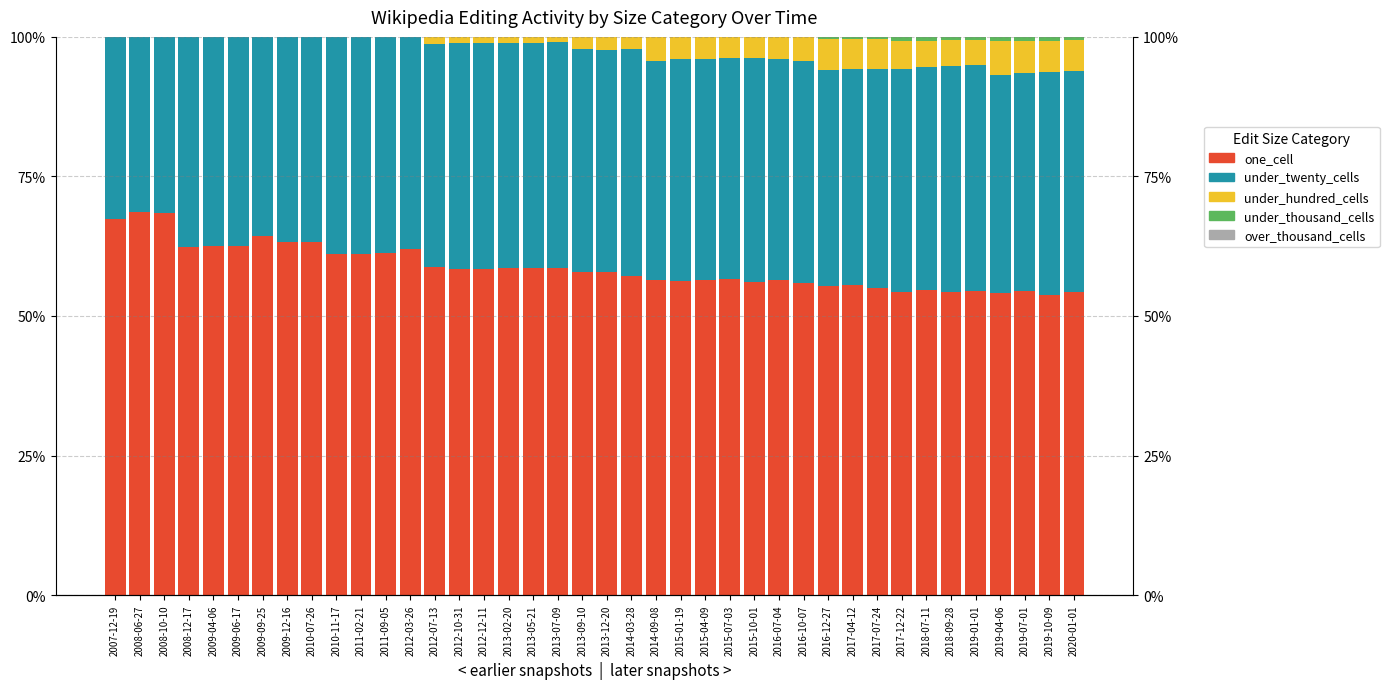

What is the label of the 9th bar from the left?

2010-07-26